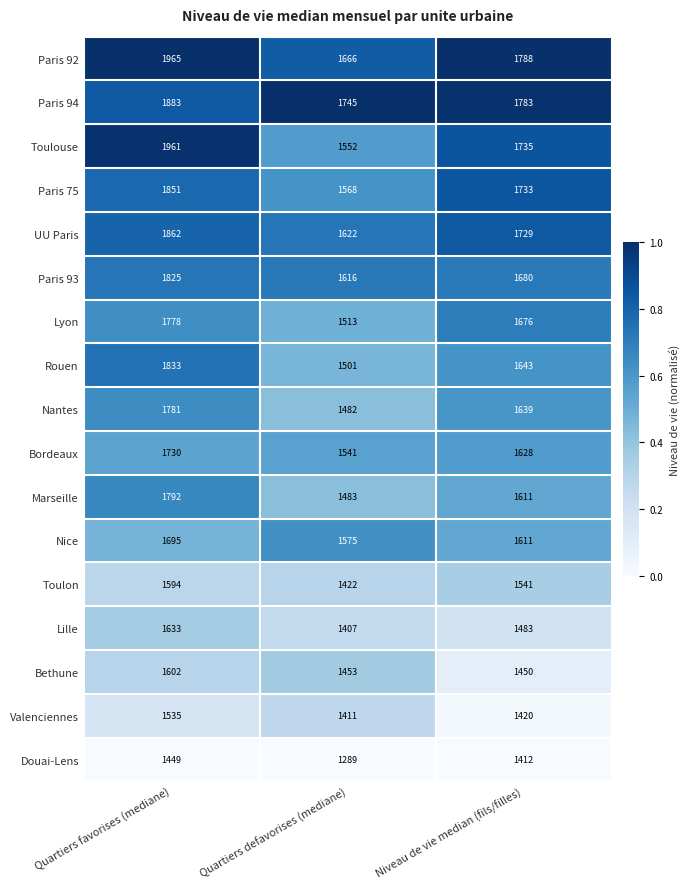

The Paris 92 series shows 2631 at Quartiers favorises (mediane). True or false?

False